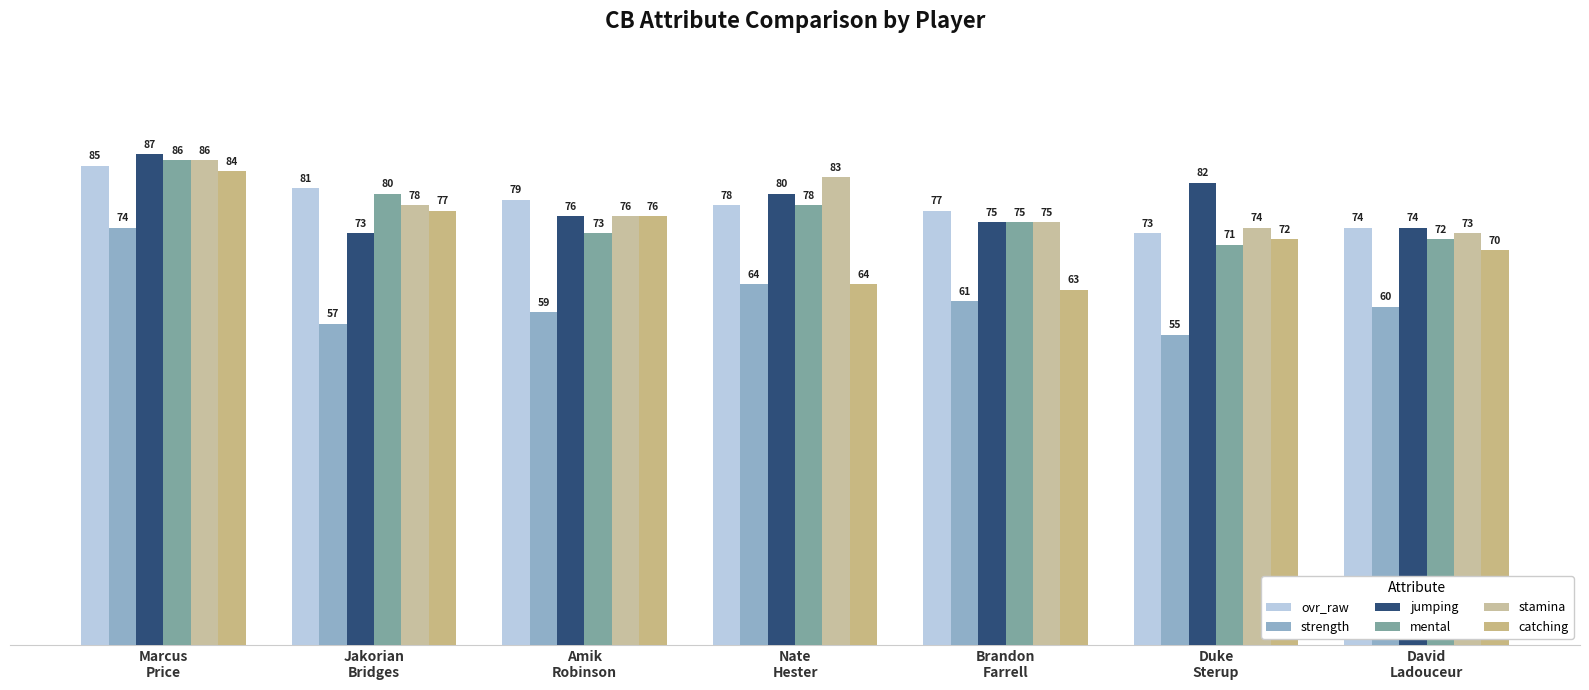

At which category is the sum across all series the highest?

Marcus
Price